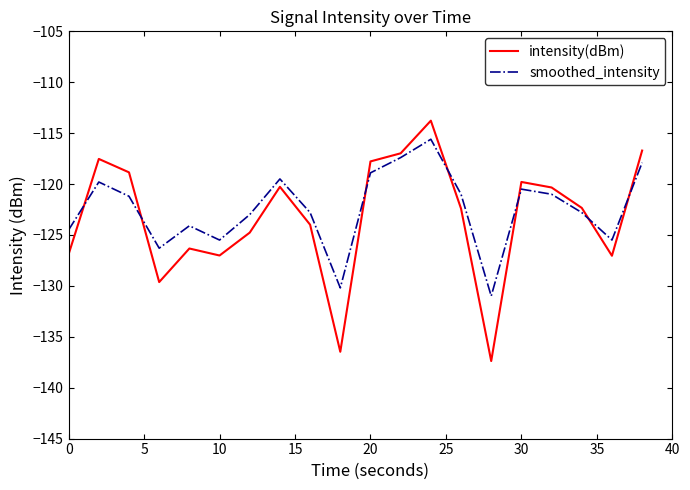

True or false: smoothed_intensity and intensity(dBm) intersect in this chart.

True